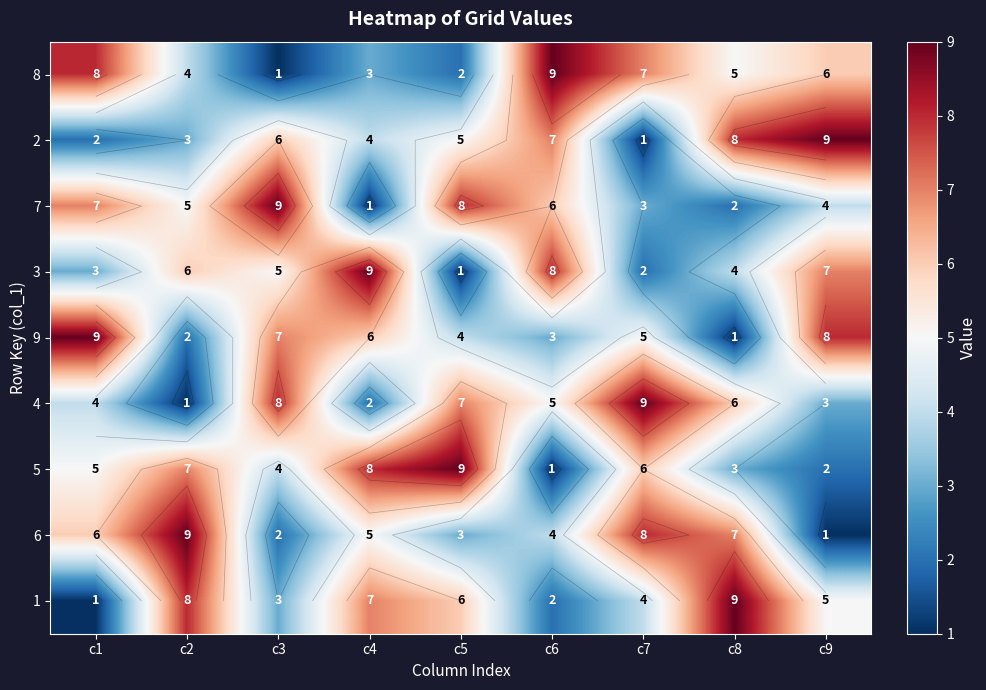

What is the difference between the highest and lowest values at c2?

8